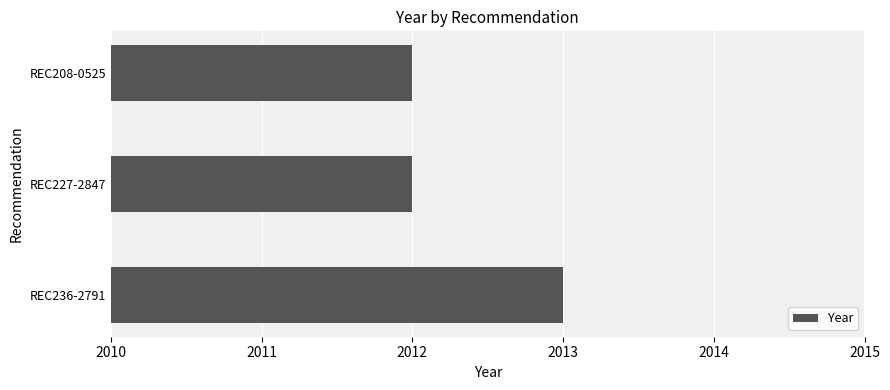

Reading top to bottom, list all the values displayed in this chart.

REC208-0525=2012	REC227-2847=2012	REC236-2791=2013